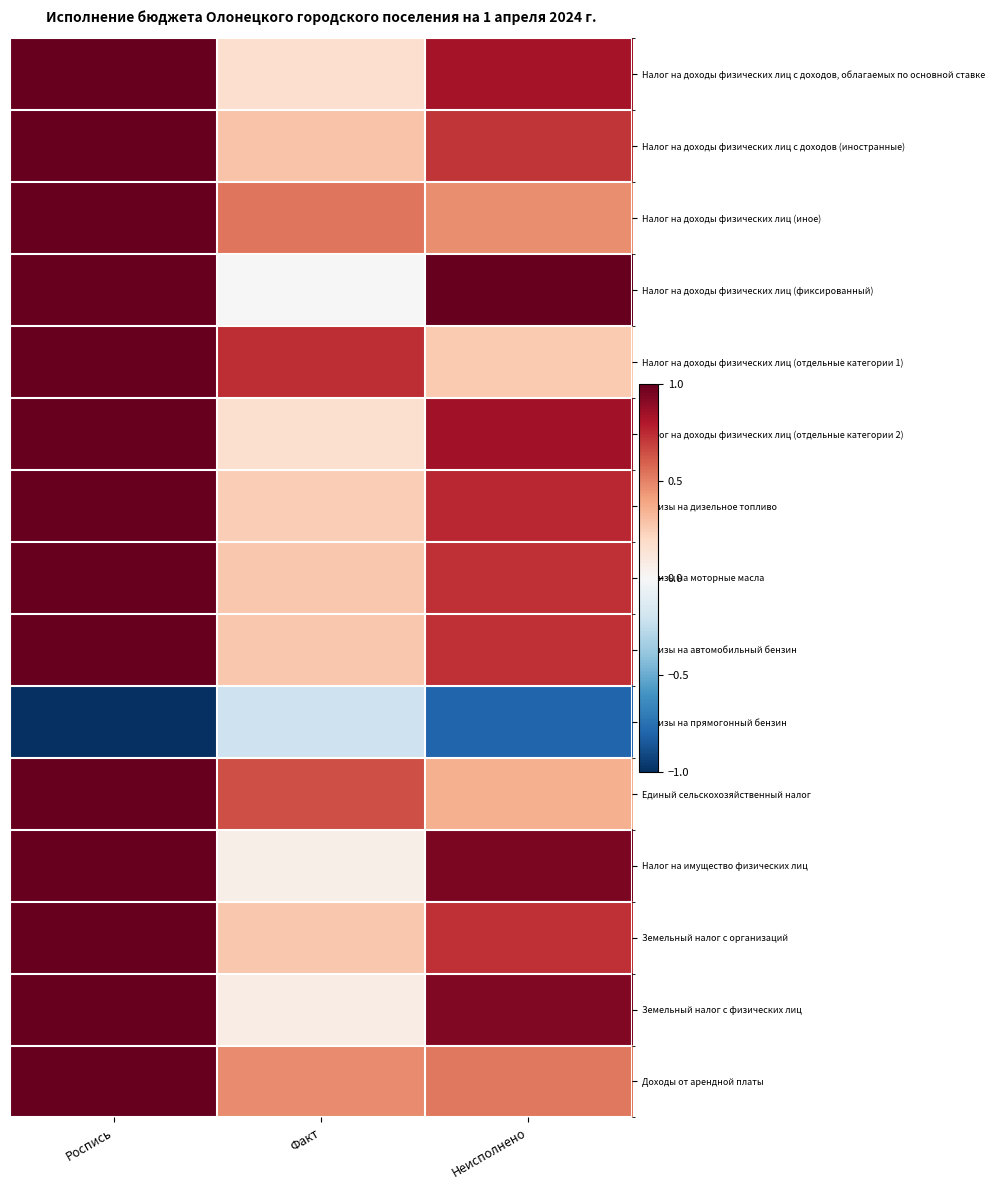

Between Роспись and Факт, which series saw the biggest shift?

Налог на доходы физических лиц (фиксированный)